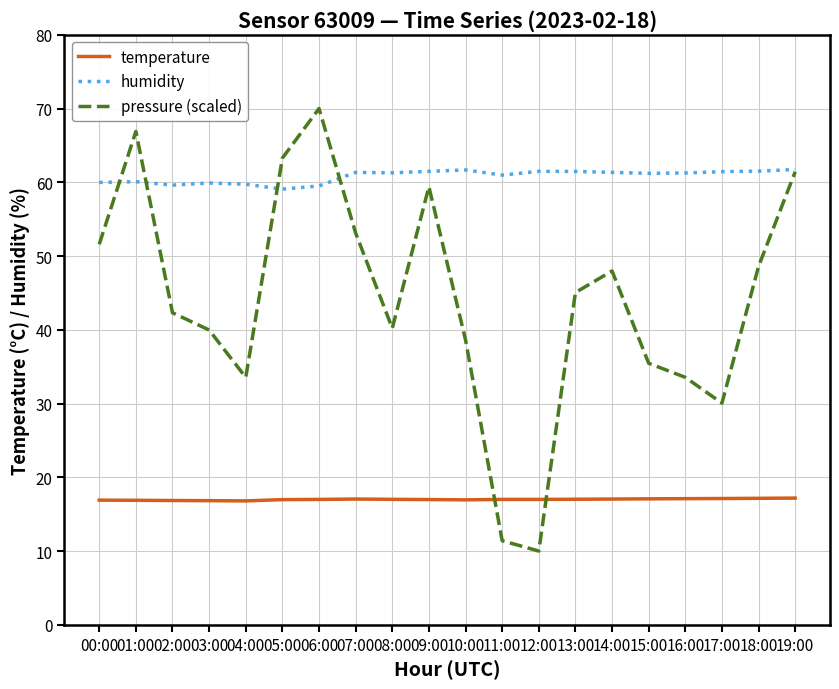

Is it true that temperature equals 17.0 at 12:00?

True